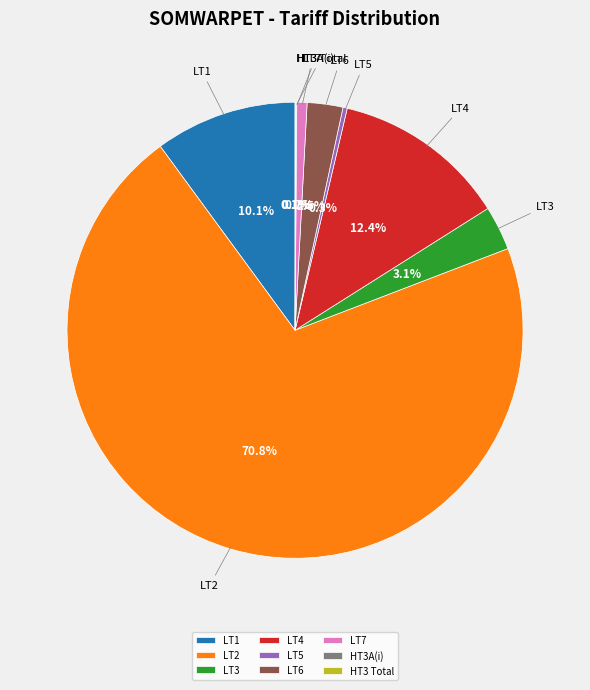

Which slice is the largest?

LT2